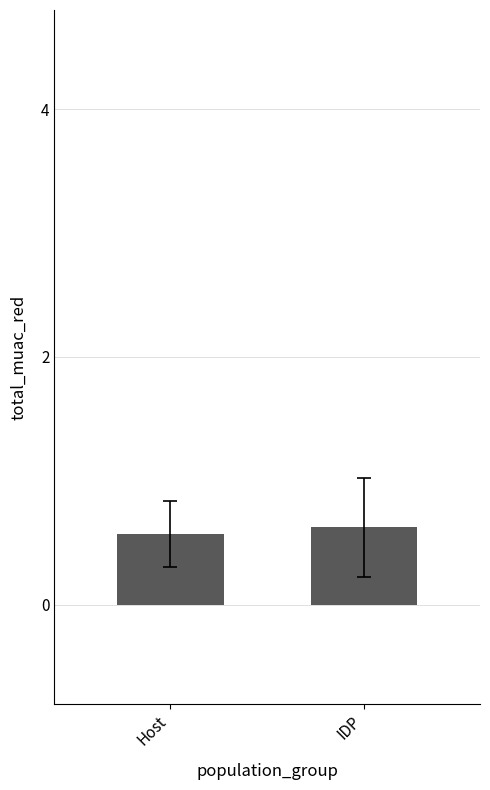

Rank the categories by value from lowest to highest.

Host, IDP